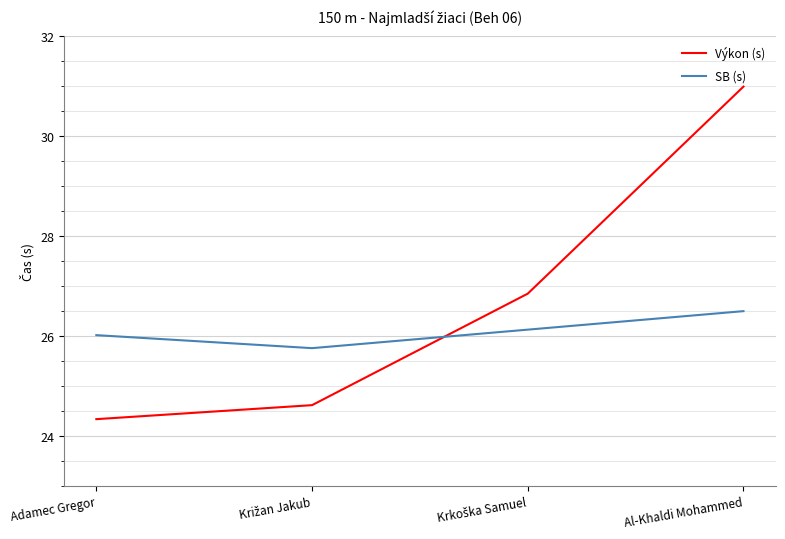

List the series in order of their overall mean, lowest first.

SB (s), Výkon (s)